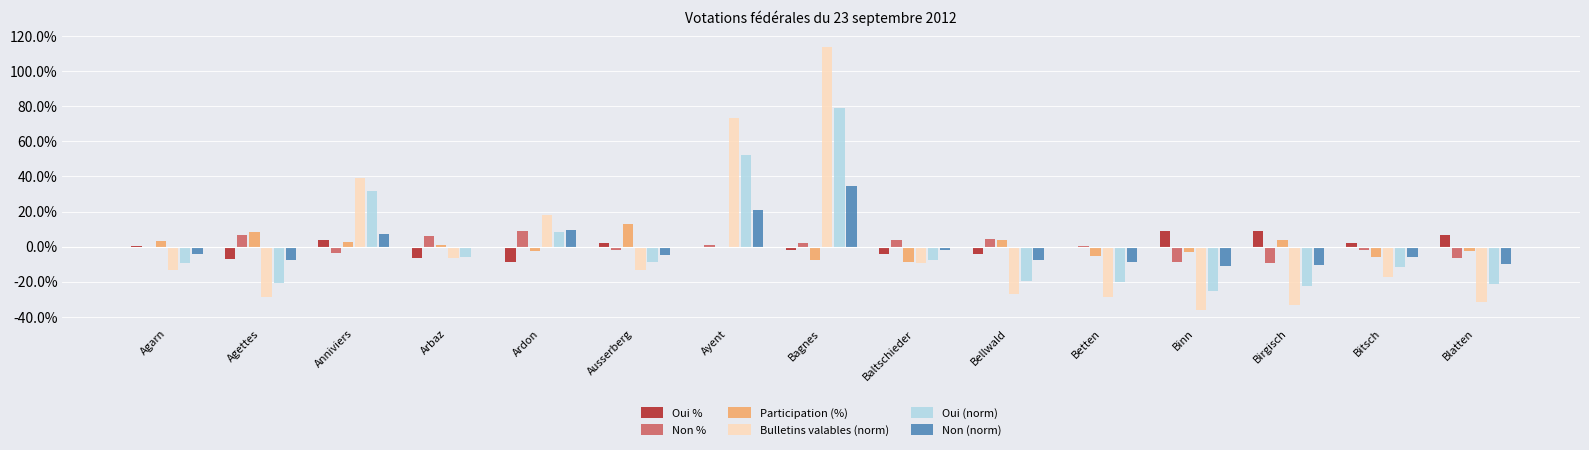

At which category is the sum across all series the highest?

Bagnes